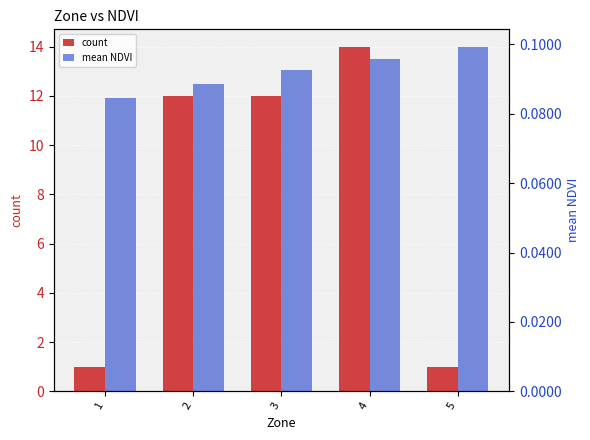

What are all the series names shown in the legend?

count, mean NDVI